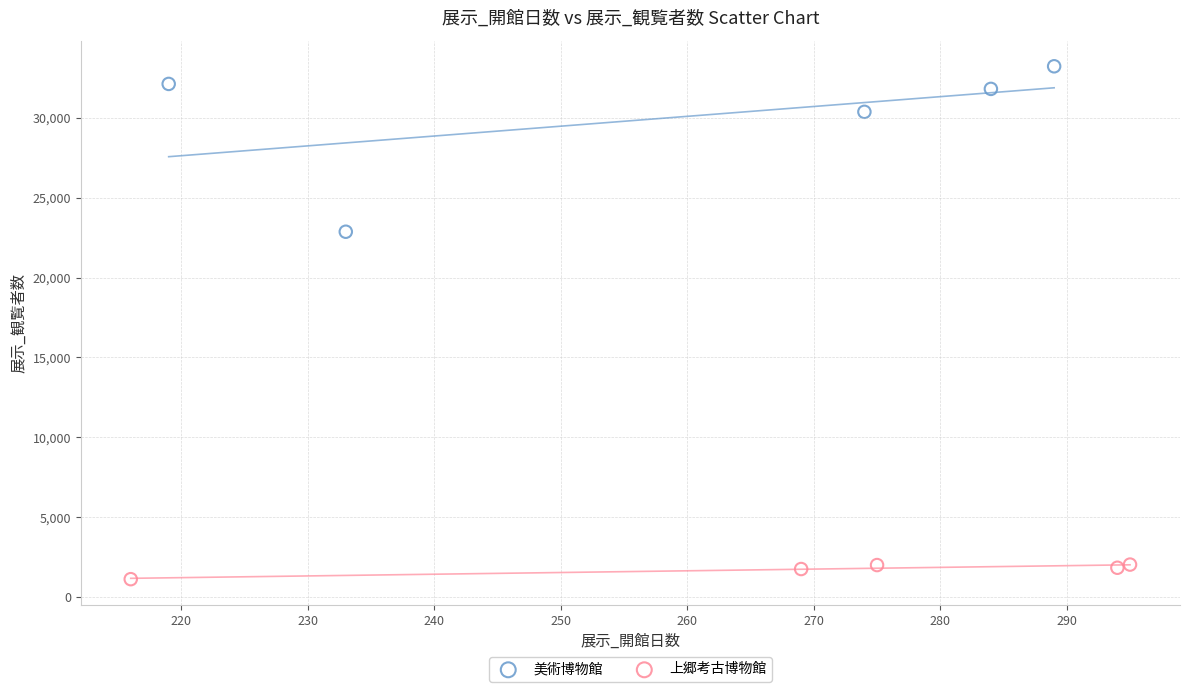

Which series contains the lowest Y value?

上郷考古博物館